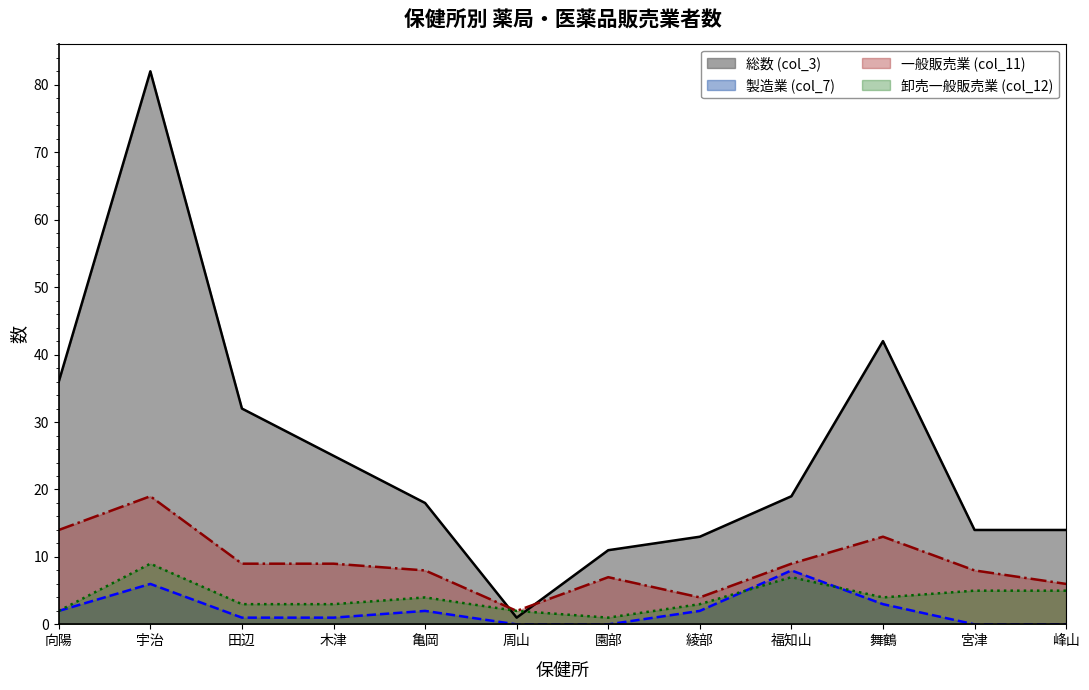

What is the label of the 4th point from the left?

木津